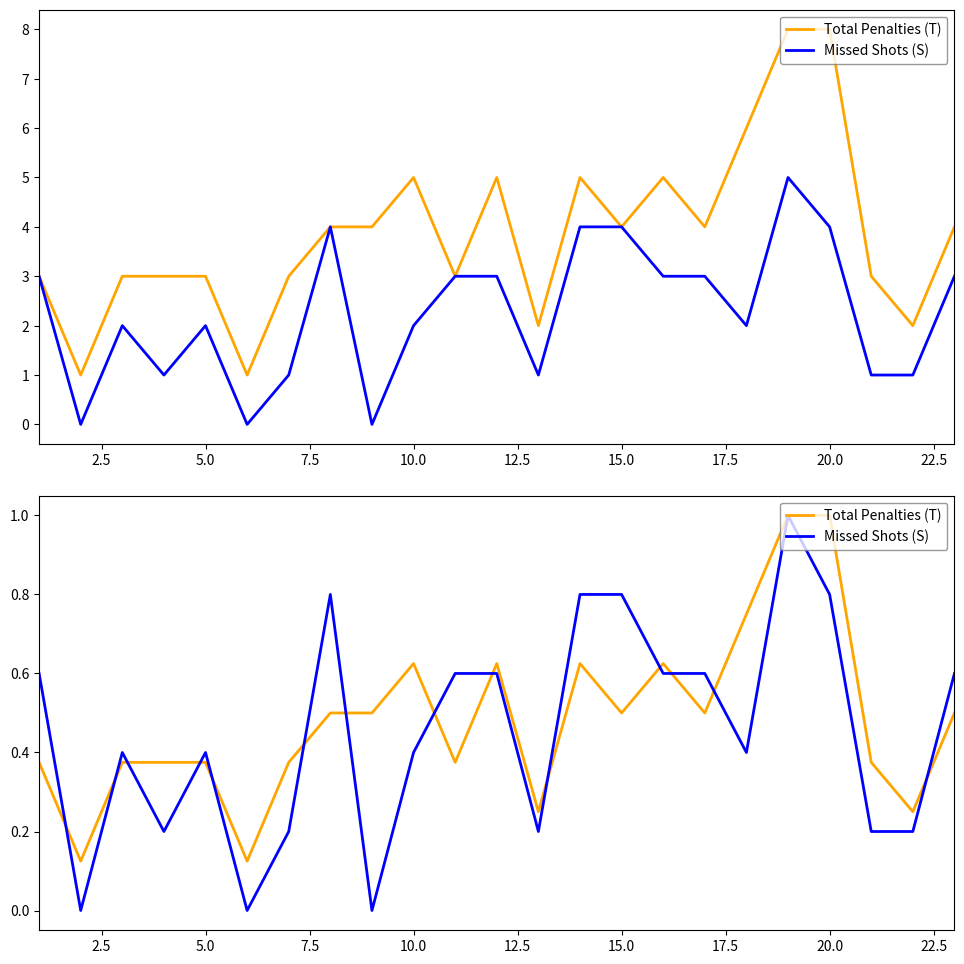

What is the average value of the Total Penalties (T) series?

0.5